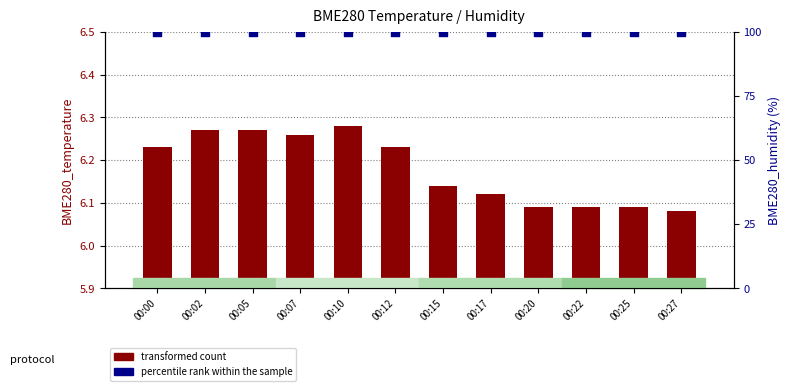

Which series has the widest spread of Y values?

transformed count